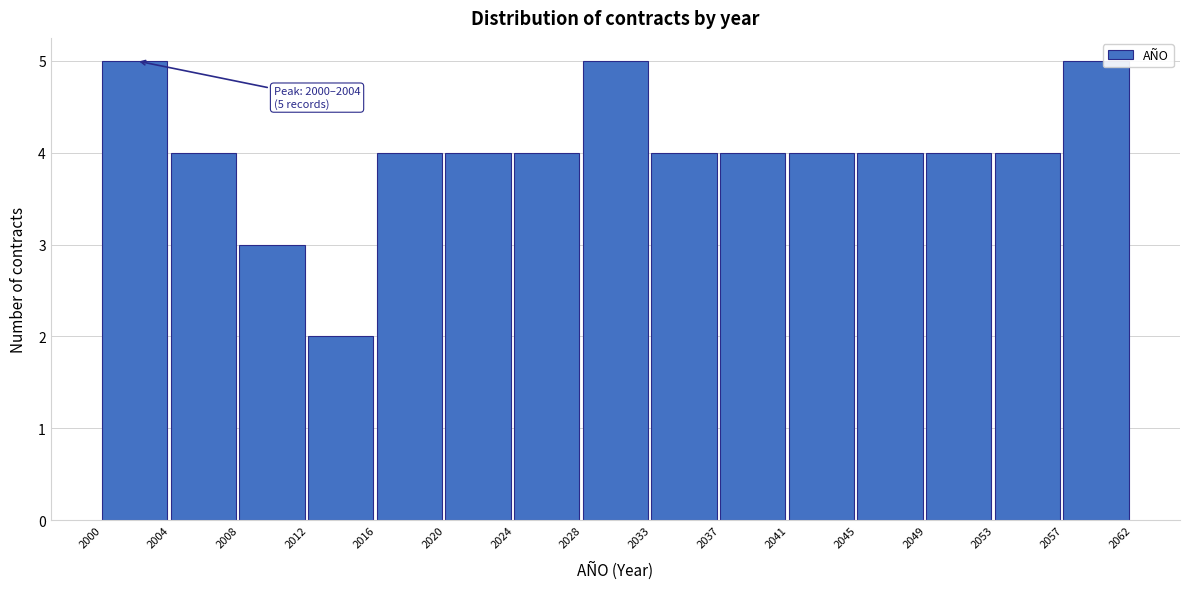

Reading left to right, what are all the values shown in this chart?

5	4	3	2	4	4	4	5	4	4	4	4	4	4	5